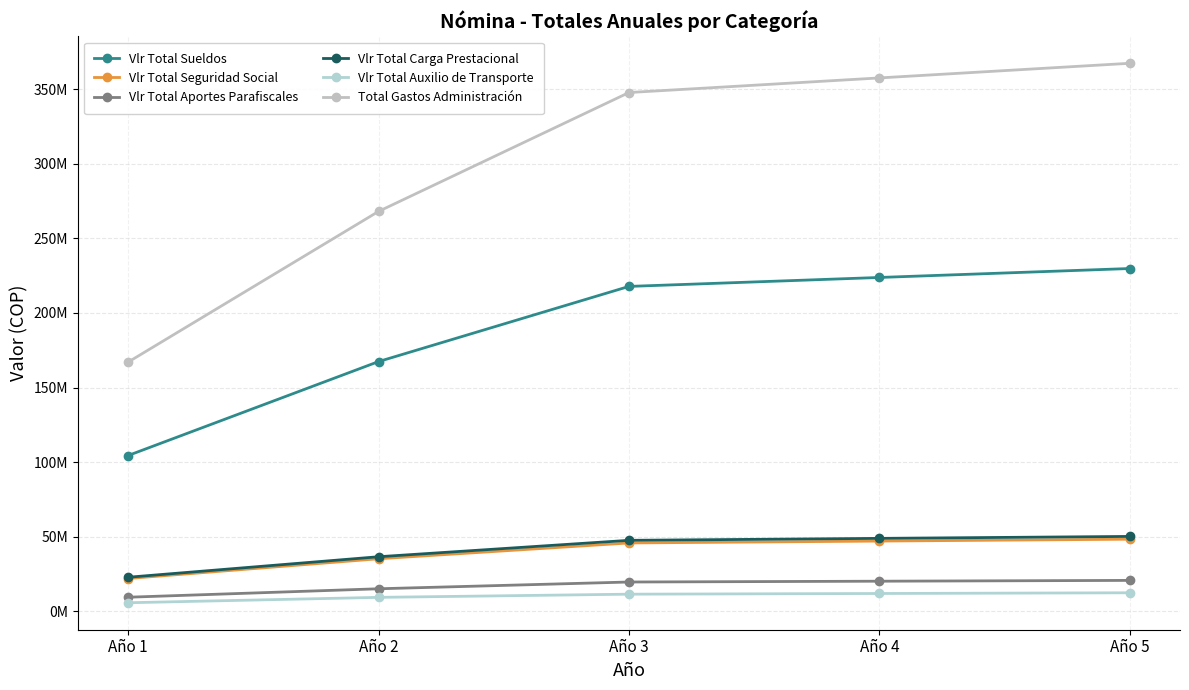

Does the chart have visible grid lines?

Yes